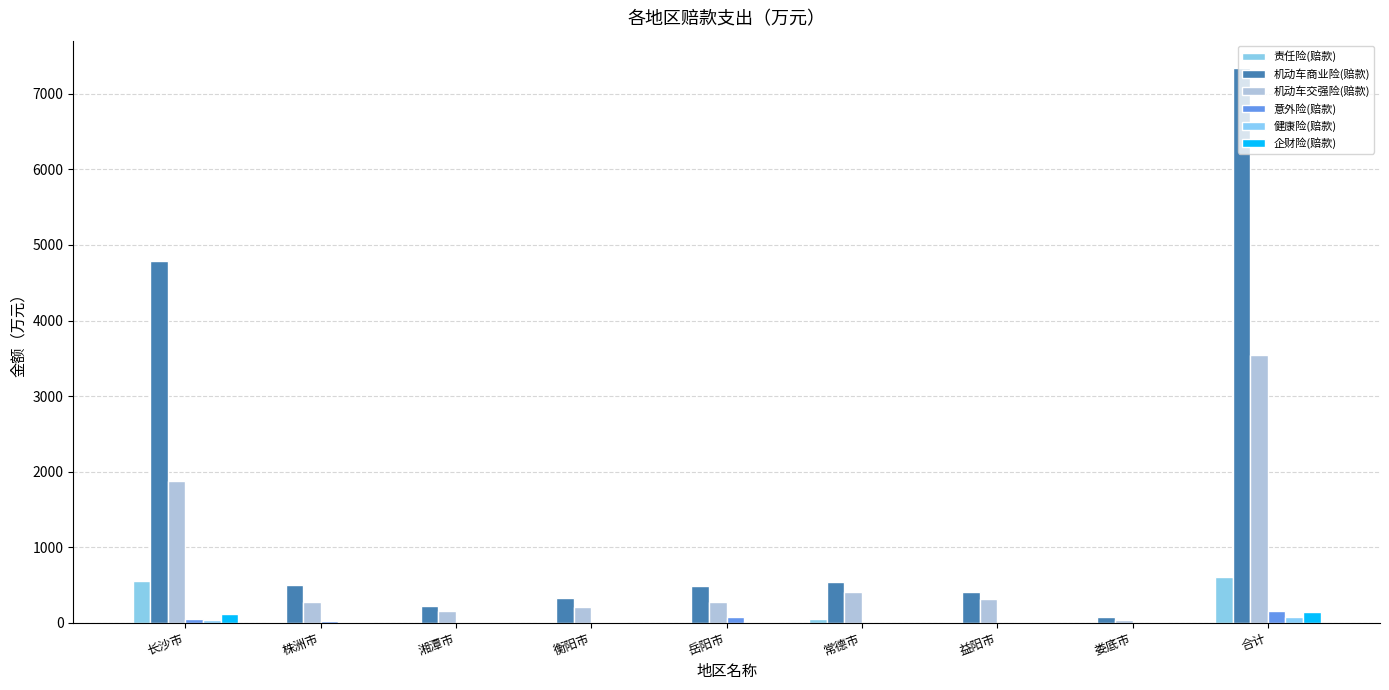

How many groups of bars are there?

9